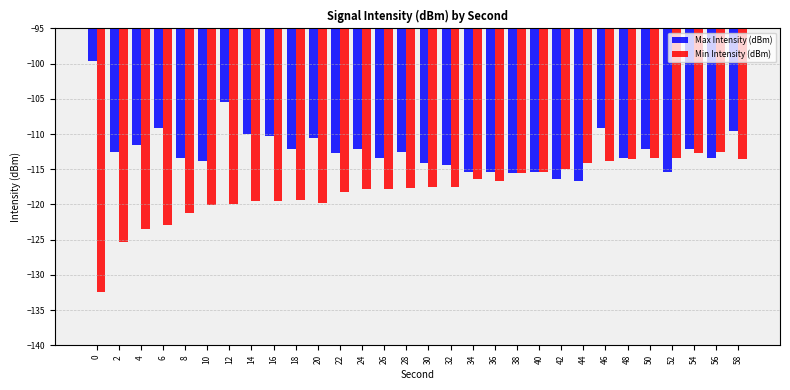

Where does the Min Intensity (dBm) series first go above -117?

34